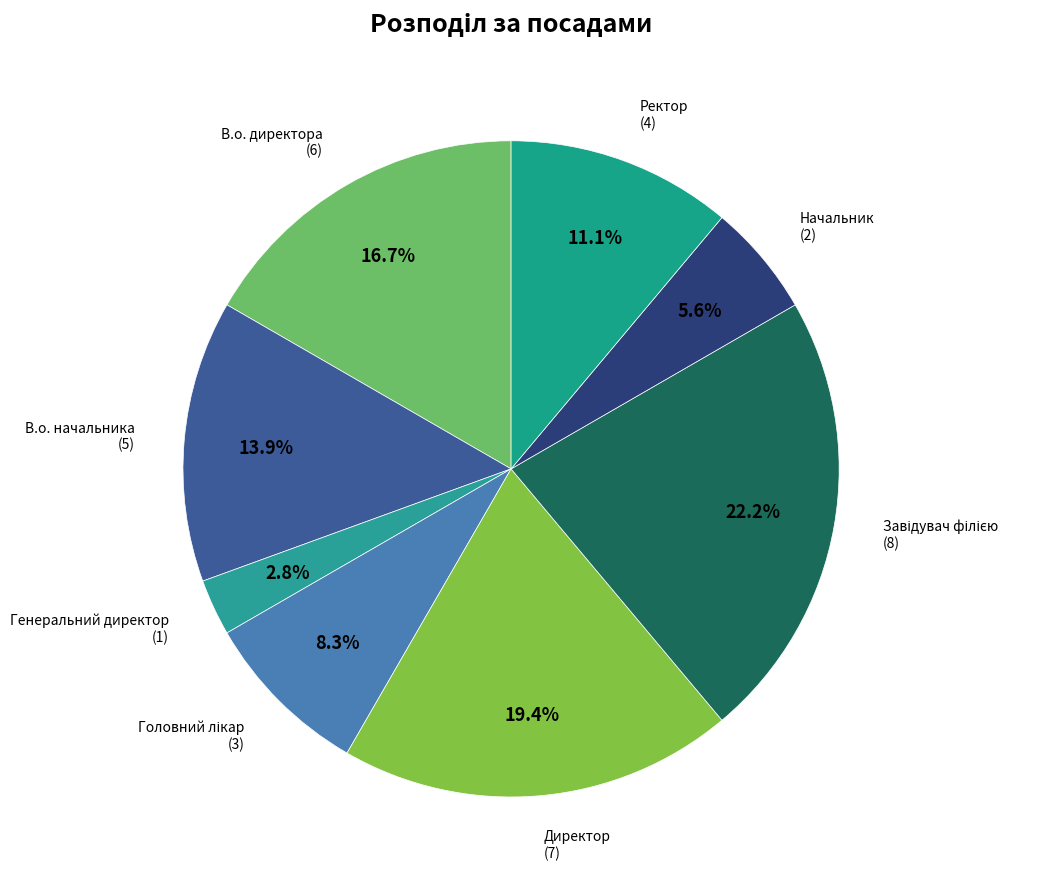

Which has a higher value, В.о. директора or Генеральний директор?

В.о. директора